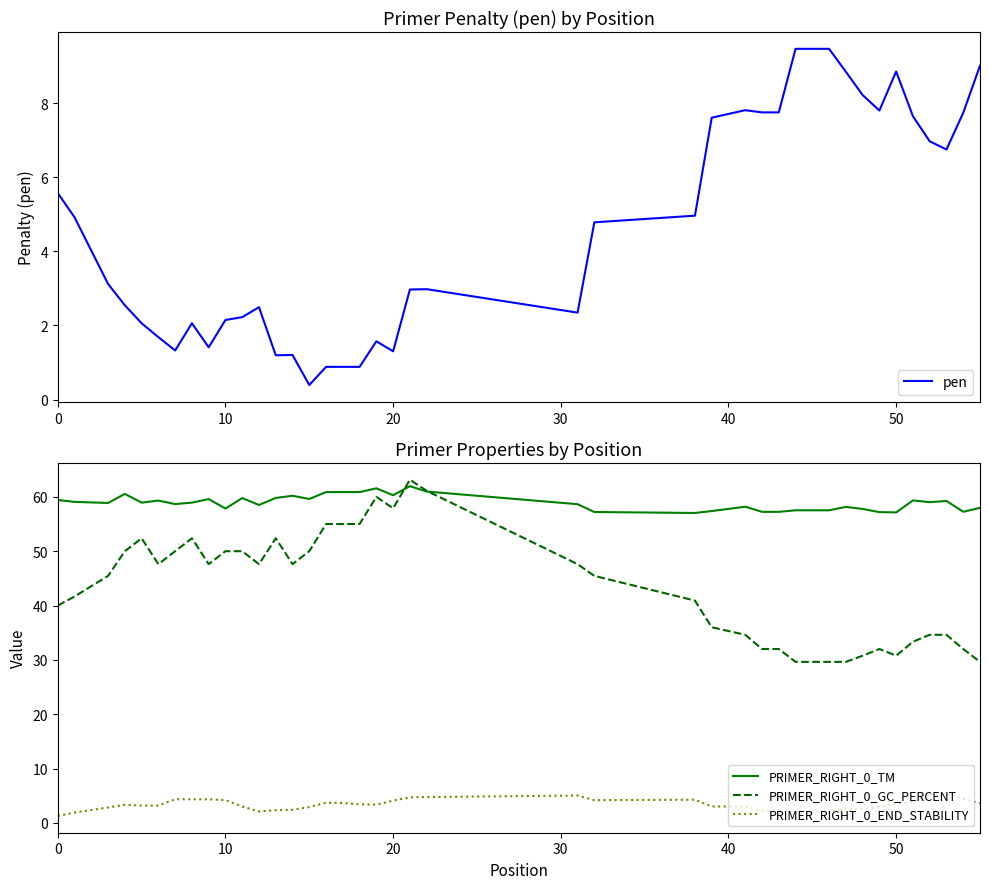

Reading left to right, transcribe all the data shown in this chart.

pen: 5.6	4.9	3.1	2.5	2.1	1.7	1.3	2.1	1.4	2.1	2.2	2.5	1.2	1.2	0.4	0.9	0.9	0.9	1.6	1.3	3.0	3.0	2.3	4.8	5.0	7.6	7.8	7.8	7.8	9.5	9.5	8.9	8.2	7.8	8.9	7.7	7.0	6.8	7.7	9.0
PRIMER_RIGHT_0_TM: 59.4	59.1	58.9	60.5	58.9	59.3	58.7	58.9	59.6	57.9	59.8	58.5	59.8	60.2	59.6	60.9	60.9	60.9	61.6	60.3	62.0	61.0	58.7	57.2	57.0	57.4	58.2	57.2	57.2	57.5	57.5	58.1	57.8	57.2	57.1	59.3	59.0	59.2	57.3	58.0
PRIMER_RIGHT_0_GC_PERCENT: 40.0	41.7	45.5	50.0	52.4	47.6	50.0	52.4	47.6	50.0	50.0	47.6	52.4	47.6	50.0	55.0	55.0	55.0	60.0	57.9	63.2	61.1	47.6	45.5	40.9	36.0	34.6	32.0	32.0	29.6	29.6	29.6	30.8	32.0	30.8	33.3	34.6	34.6	32.0	29.6
PRIMER_RIGHT_0_END_STABILITY: 1.3	1.9	2.8	3.3	3.2	3.2	4.3	4.3	4.3	4.2	3.0	2.1	2.3	2.4	2.9	3.7	3.7	3.4	3.4	4.1	4.7	4.8	5.0	4.2	4.3	3.0	3.0	2.2	2.2	1.7	2.2	2.6	2.6	2.9	3.5	3.9	5.1	5.3	4.4	3.6